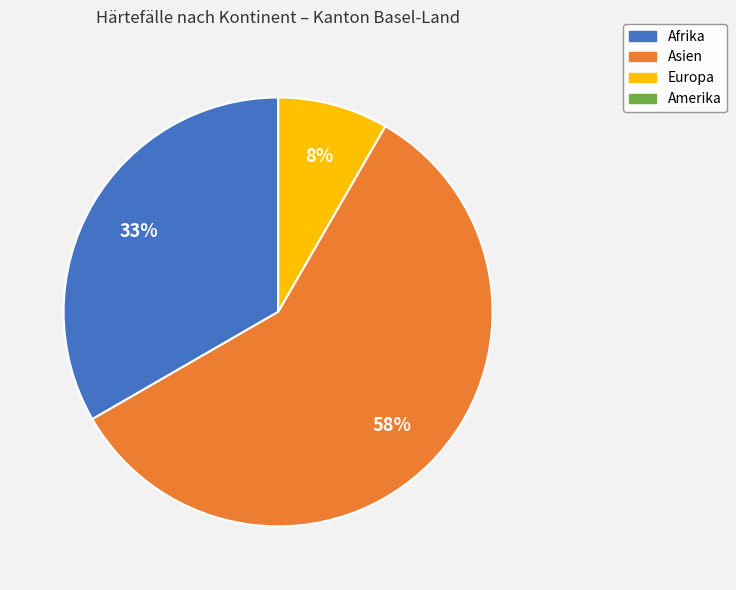

To the nearest percent, what percentage of the pie is Europa?

8%